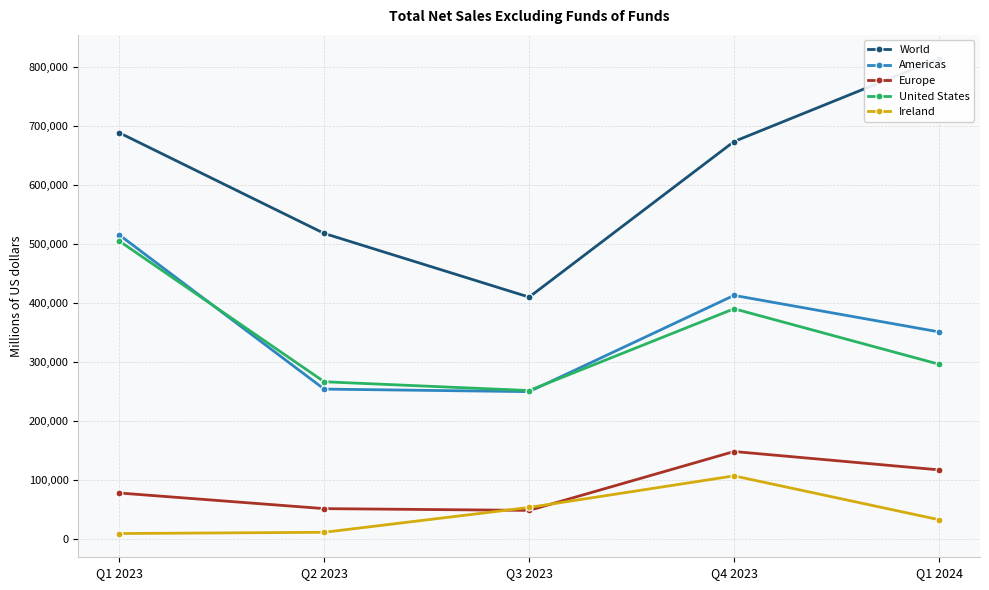

At which label does United States first exceed 296583?

Q1 2023